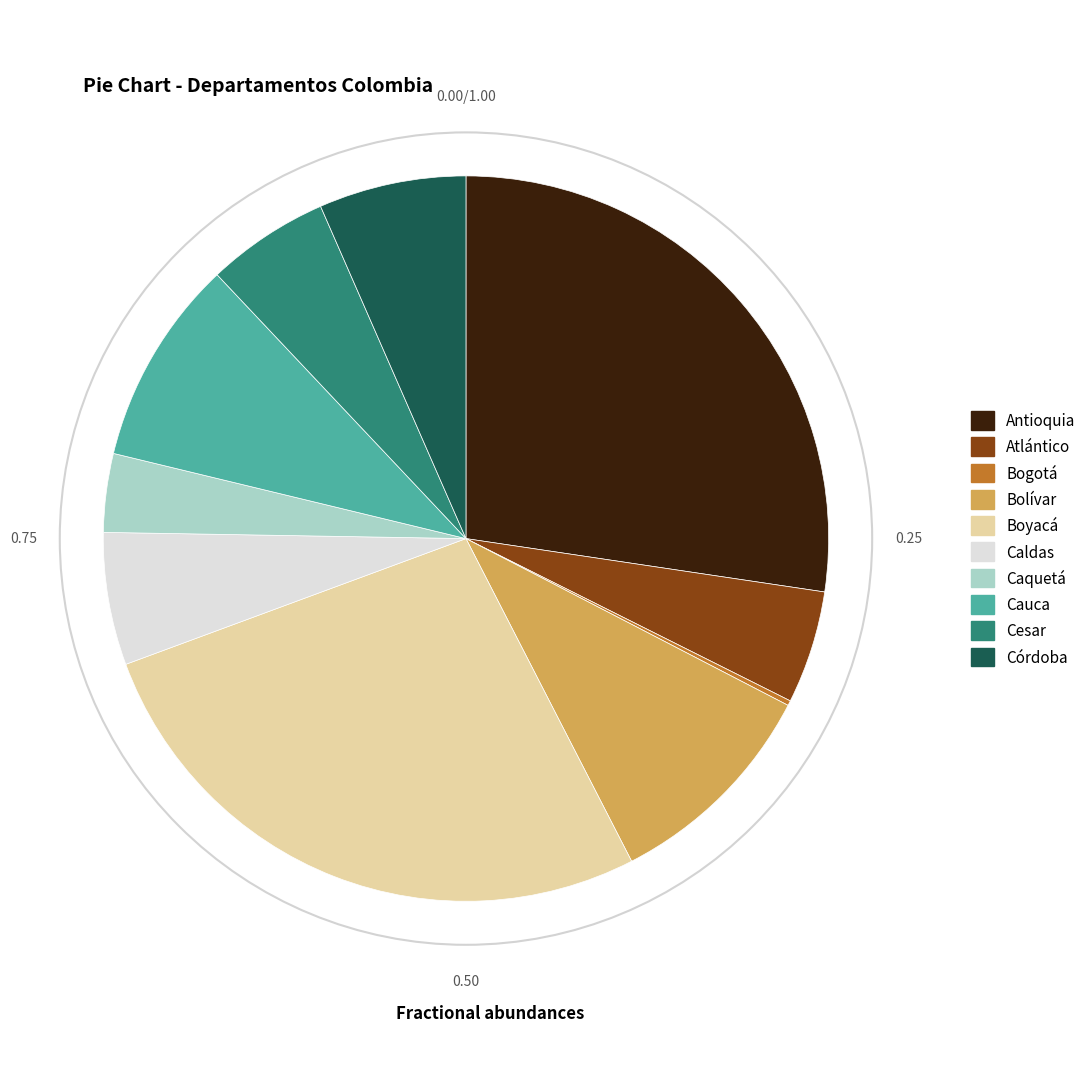

Does Antioquia account for over 50% of the chart?

No